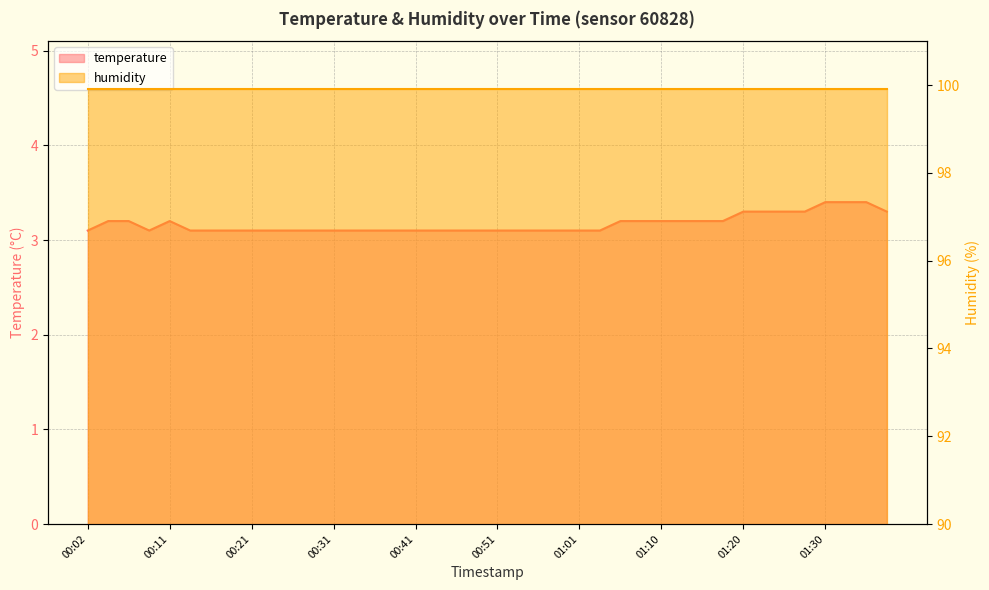

How many data points does each series have?

40